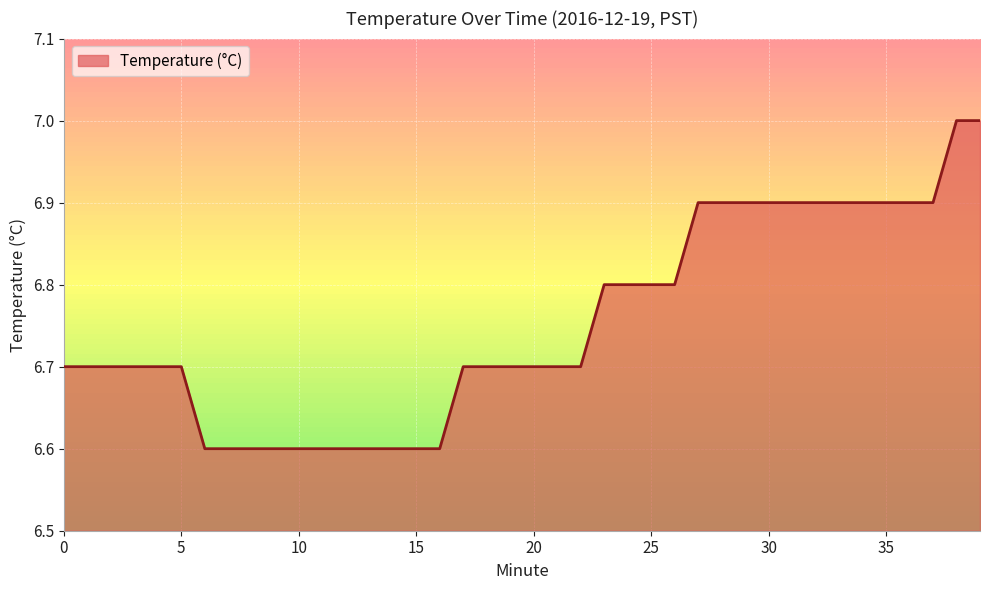

What is the difference between the maximum and minimum values?

0.4